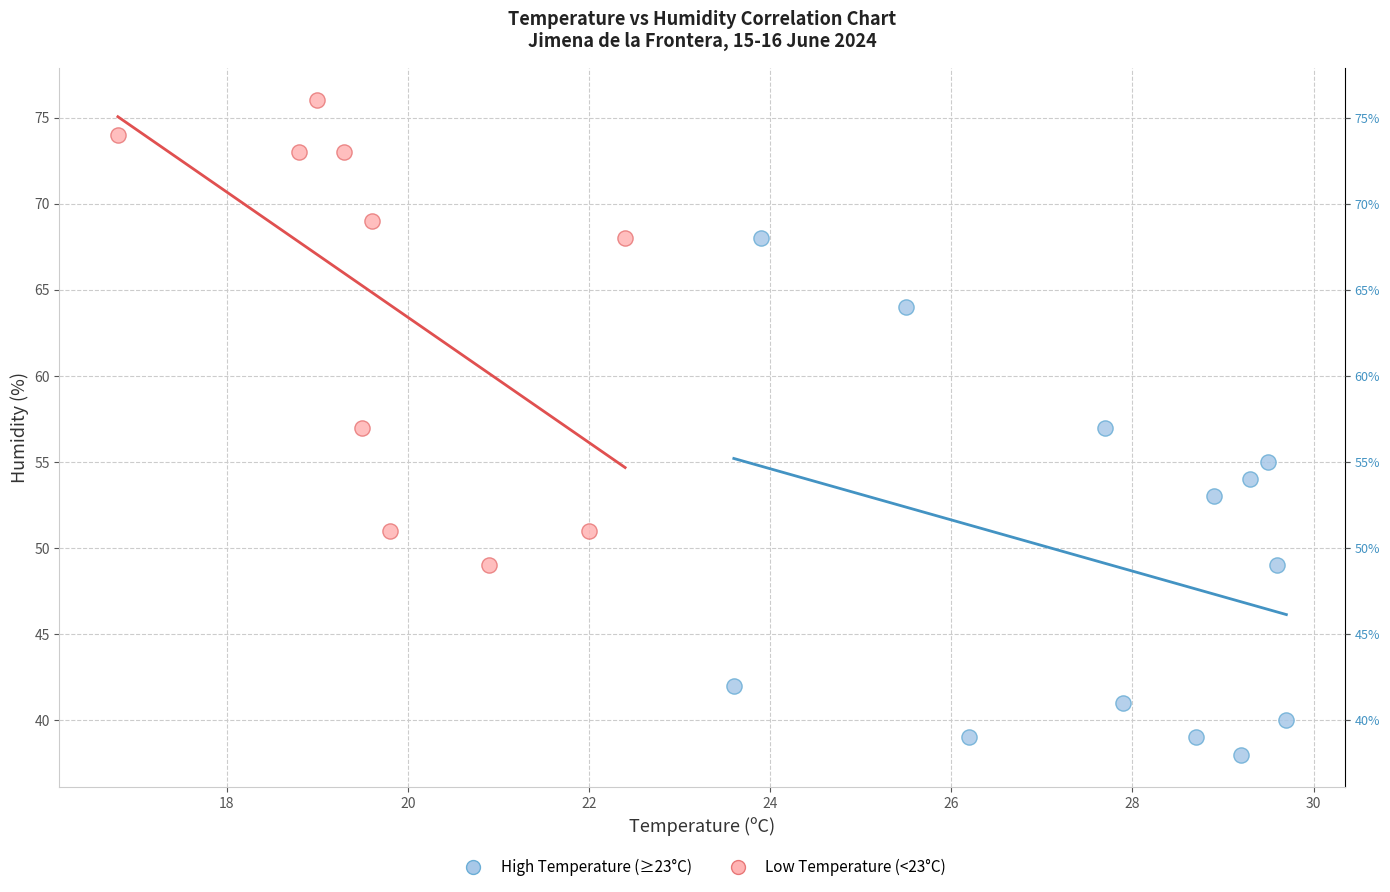

Which series has the largest Y range (max minus min)?

High Temperature (≥23°C)